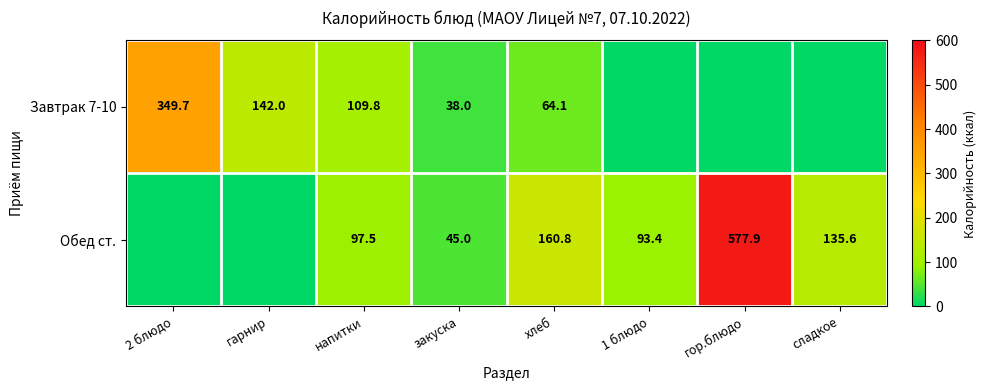

What is the sum of the Обед ст. values at хлеб and напитки?

258.3